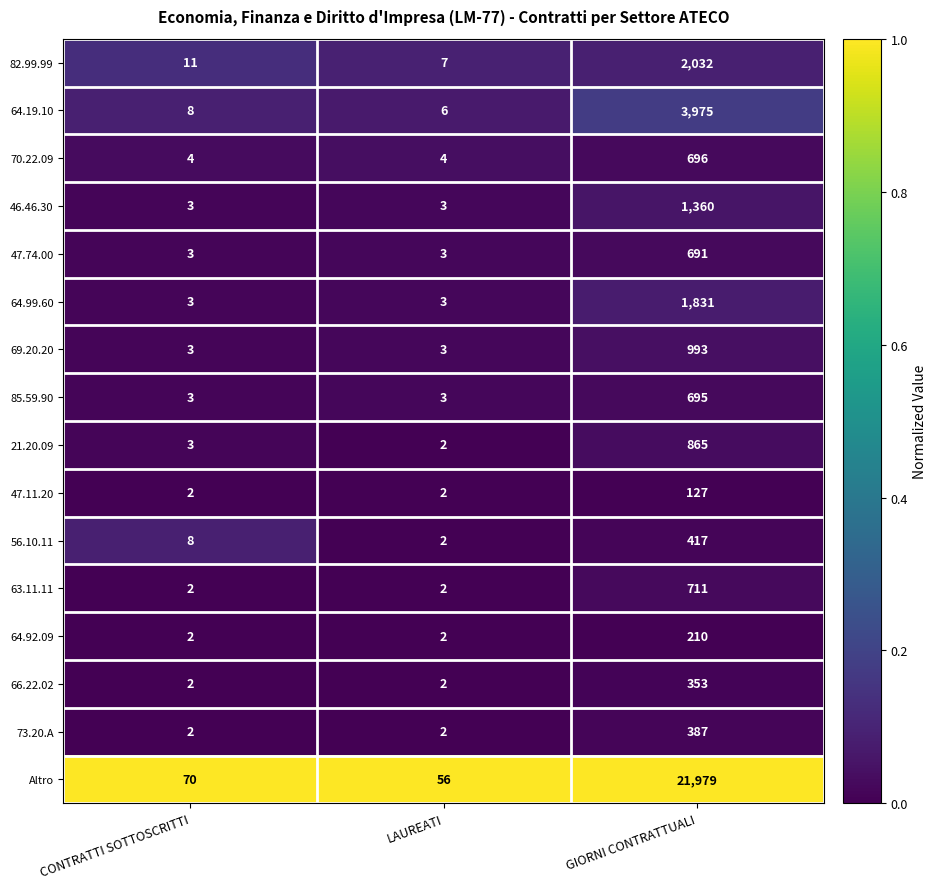

The 66.22.02 series shows 1 at LAUREATI. True or false?

False